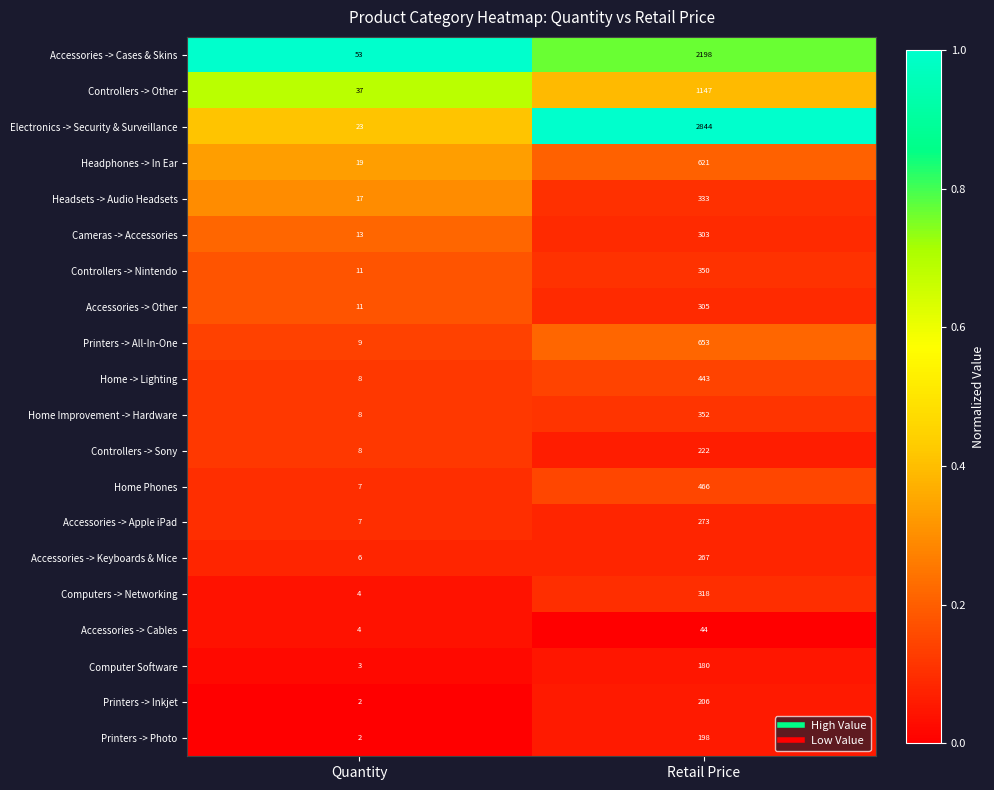

Is it true that Cameras -> Accessories equals 142 at Retail Price?

False